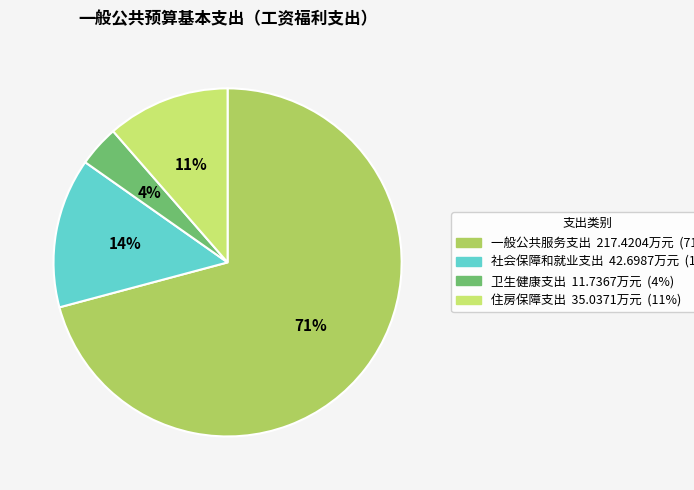

What percentage do 住房保障支出 and 社会保障和就业支出 together represent?

25.3%